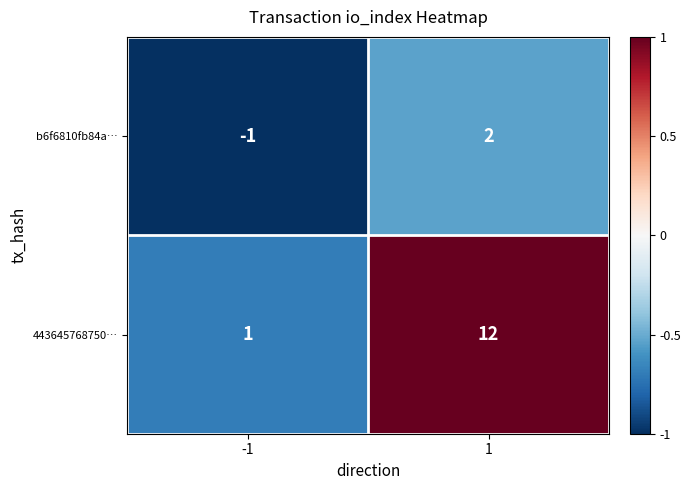

What is the difference between the b6f6810fb84a… values at 1 and -1?

3